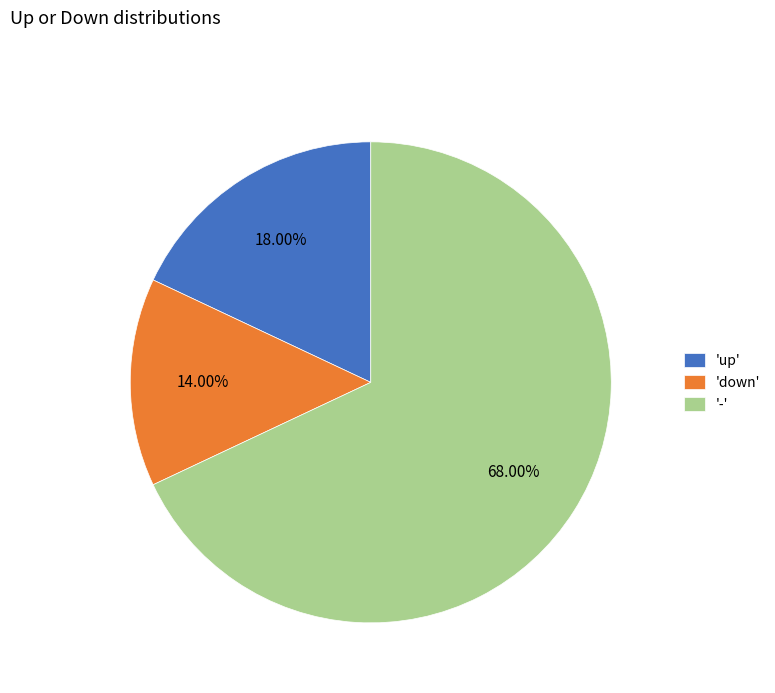

Approximately how many times larger is the value at '-' compared to 'up'?

3.8